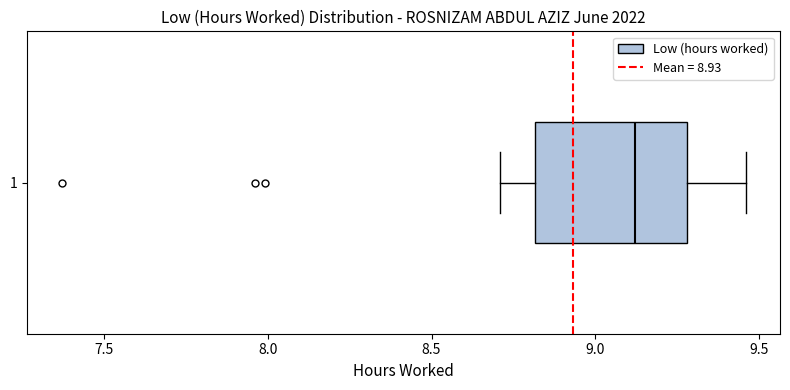

Read this box plot against the x-axis: the position of the median line, the range covered by the box, and the ends of both whiskers. The values are not printed on the chart, so give them approximately, as read against the axis.

median 9.10, box 8.80 to 9.30, whiskers 8.70 to 9.45